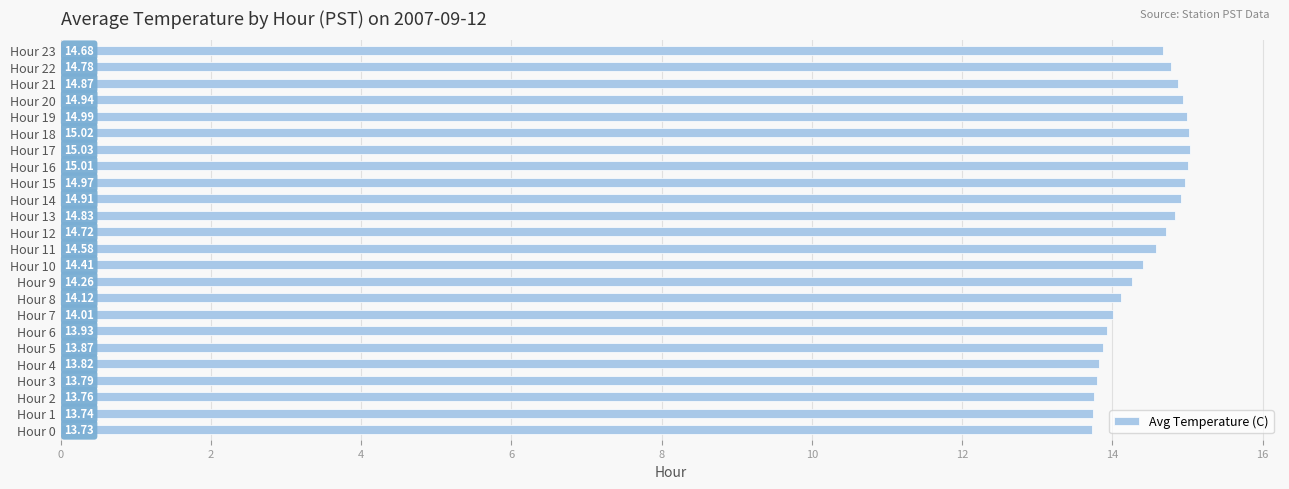

Rank the categories by value from lowest to highest.

Hour 0, Hour 1, Hour 2, Hour 3, Hour 4, Hour 5, Hour 6, Hour 7, Hour 8, Hour 9, Hour 10, Hour 11, Hour 23, Hour 12, Hour 22, Hour 13, Hour 21, Hour 14, Hour 20, Hour 15, Hour 19, Hour 16, Hour 18, Hour 17